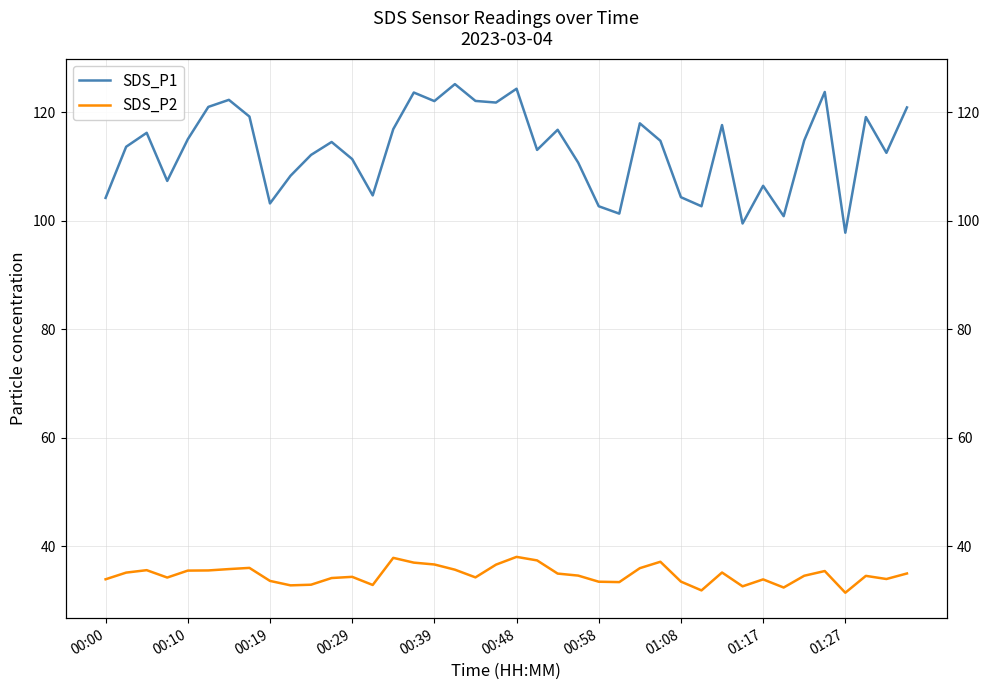

What is the approximate value of SDS_P1 at 11?

114.5